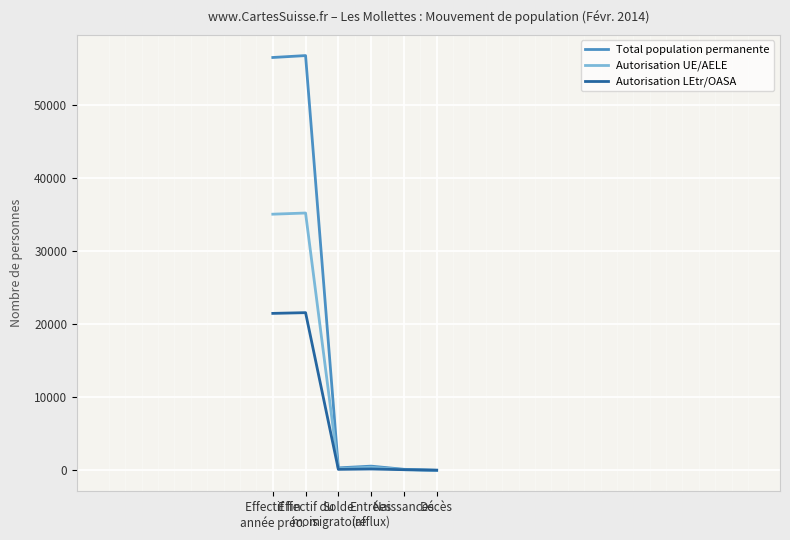

Which series changed the most between Effectif fin
année préc. and Décès?

Total population permanente